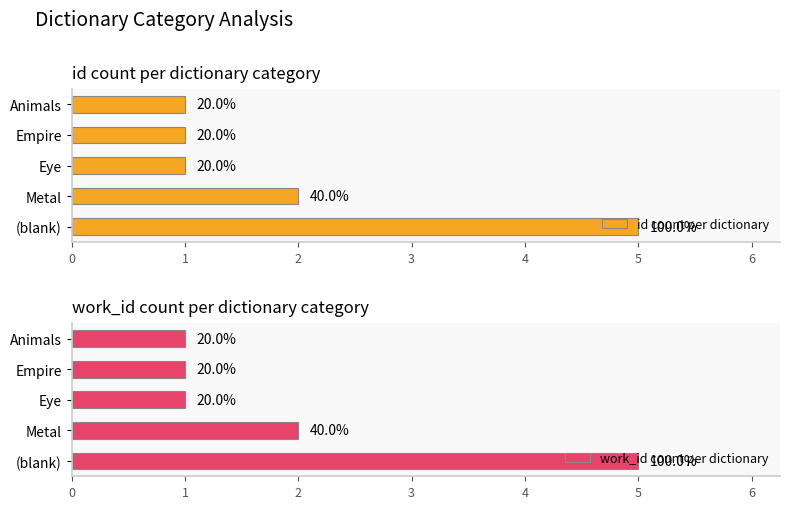

How many bars are there in total?

10